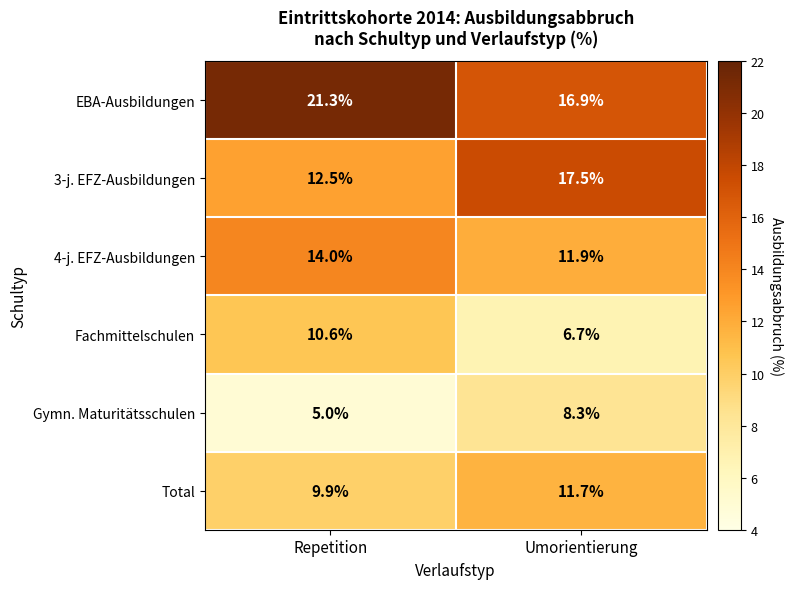

What is the difference between the maximum and minimum values in the 4-j. EFZ-Ausbildungen series?

2.1